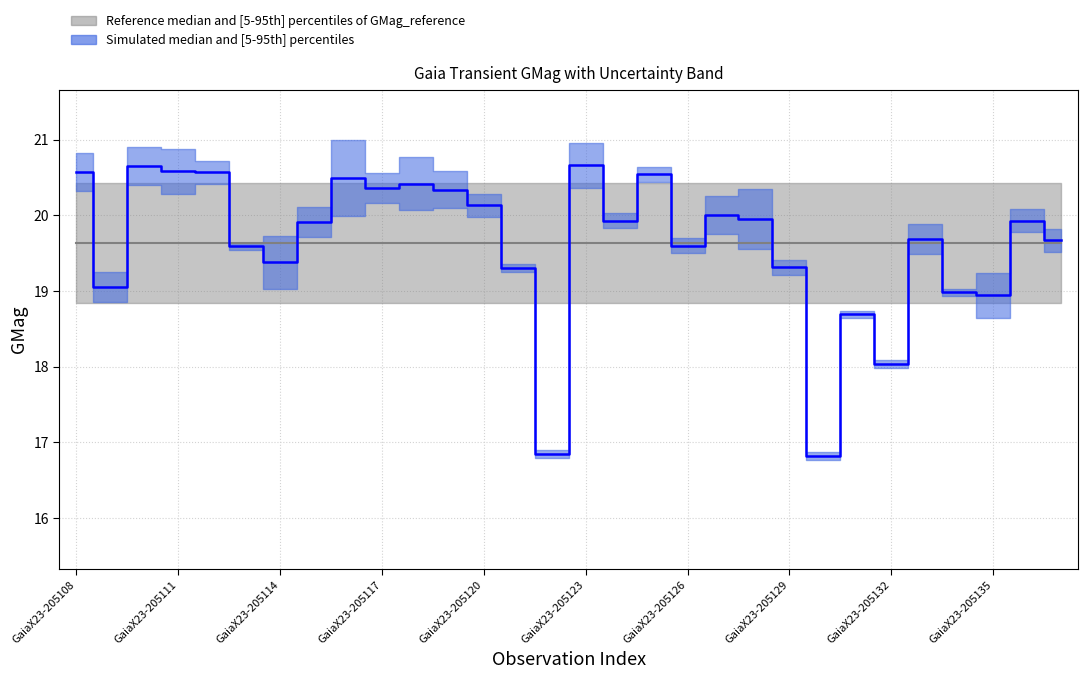

At which category does the data reach its first local peak?

GaiaX23-205110